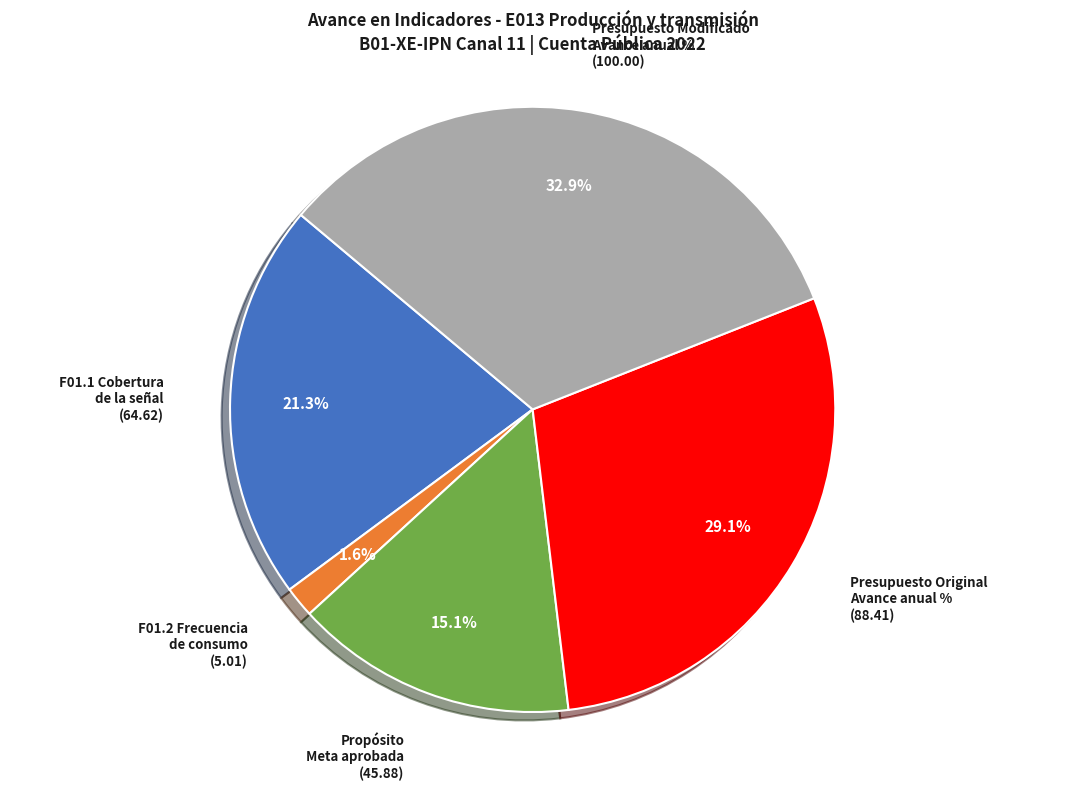

What is the largest slice in the pie chart?

Presupuesto Modificado Avance anual %